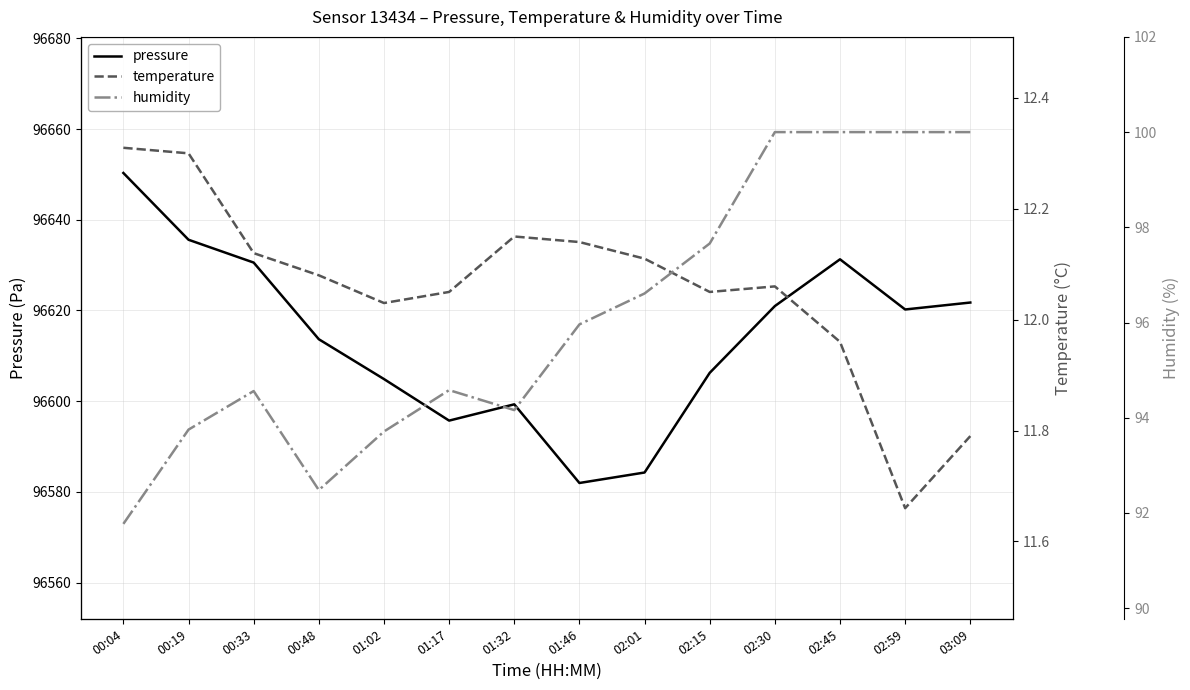

Reading right to left, list all the values displayed in this chart.

pressure: 96621.8	96620.2	96631.3	96621.0	96606.2	96584.3	96582.0	96599.3	96595.7	96604.9	96613.7	96630.6	96635.6	96650.3
temperature: 11.8	11.7	12.0	12.1	12.1	12.1	12.1	12.2	12.1	12.0	12.1	12.1	12.3	12.3
humidity: 100.0	100.0	100.0	100.0	97.7	96.6	96.0	94.2	94.6	93.7	92.5	94.6	93.8	91.8